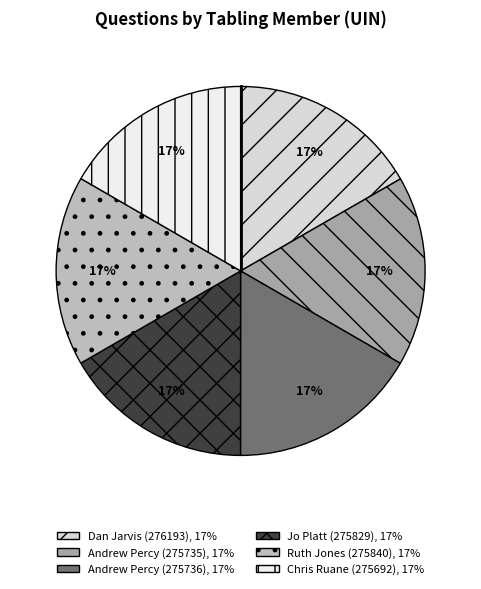

Which slice is the largest?

Dan Jarvis
(276193)